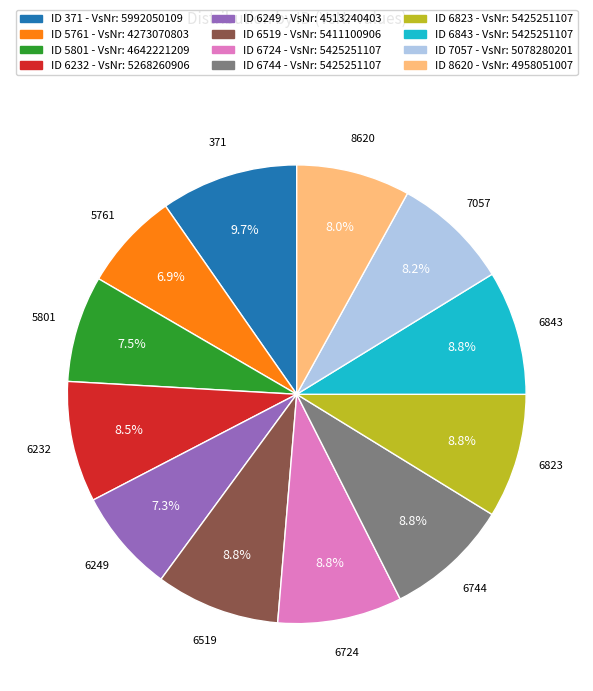

Is there a majority slice in this chart?

No